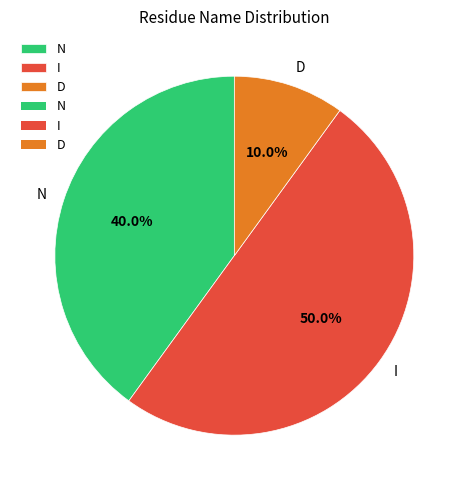

To the nearest percent, what is the combined percentage of N and D?

50%